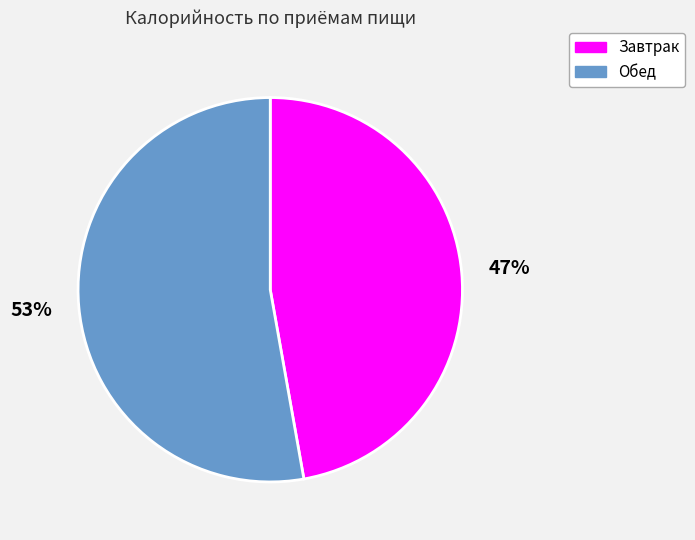

How many segments does this pie chart have?

2